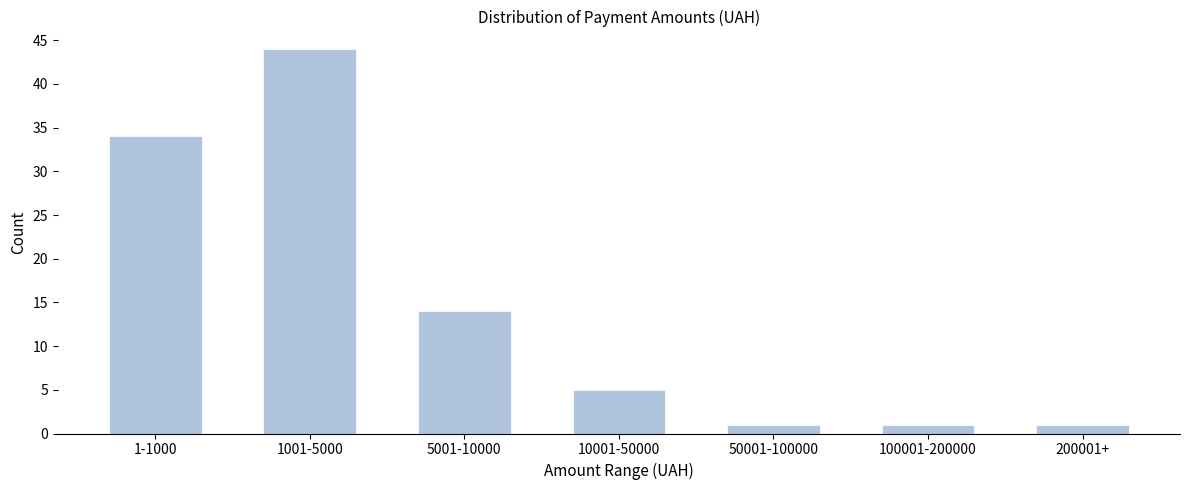

Reading left to right, list all the values displayed in this chart.

34	44	14	5	1	1	1